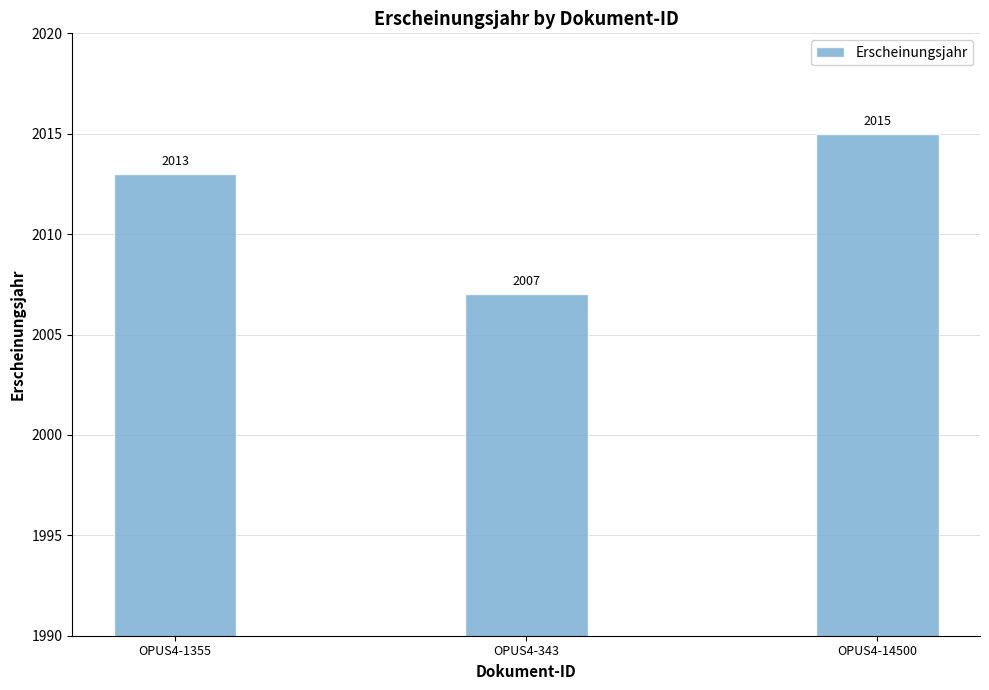

What is the difference between the maximum and minimum values?

8